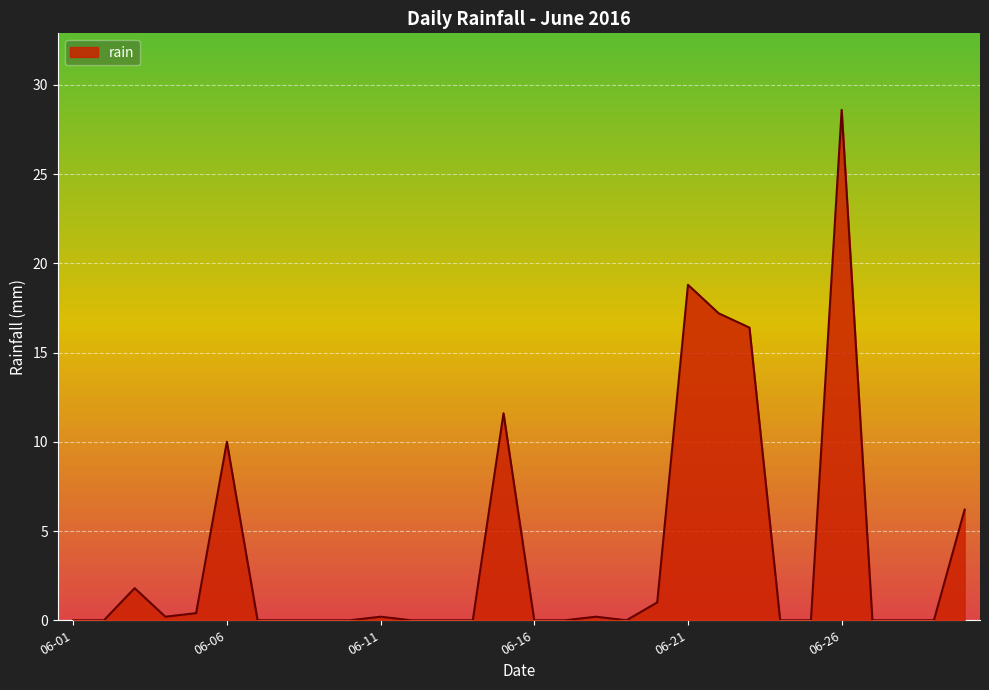

What is the greatest value displayed?

28.6